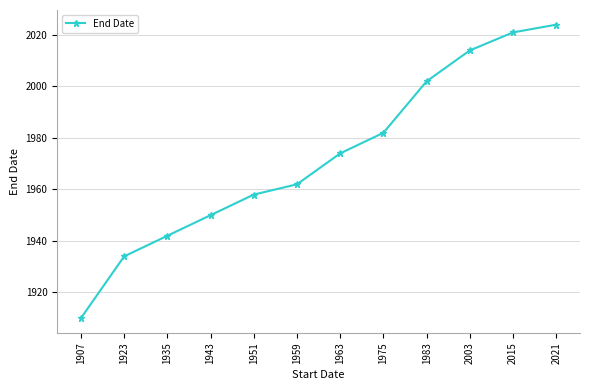

Read the value at 1983.

2002